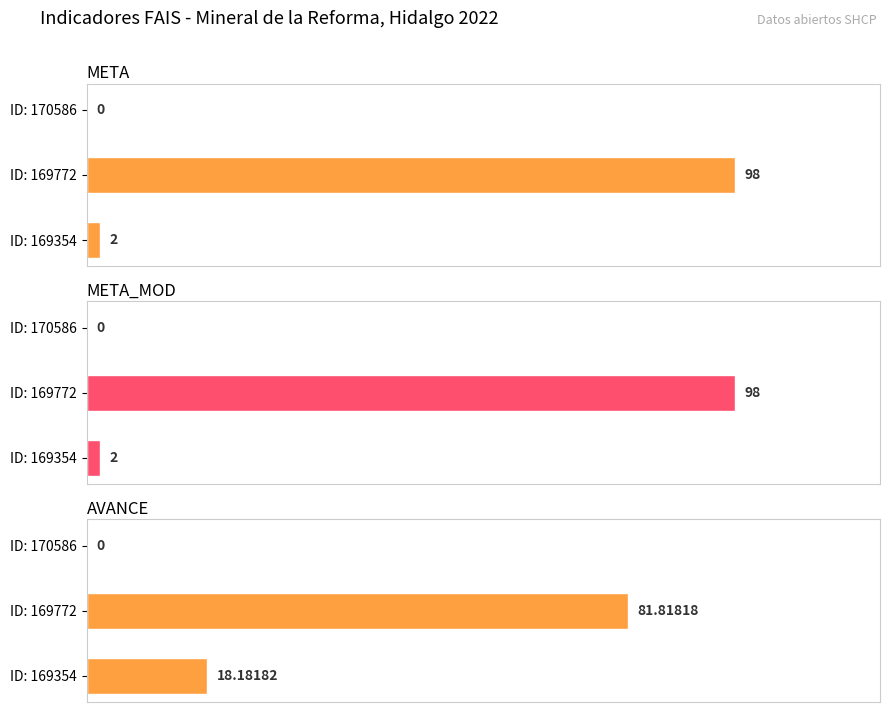

How many bars are there in total?

9